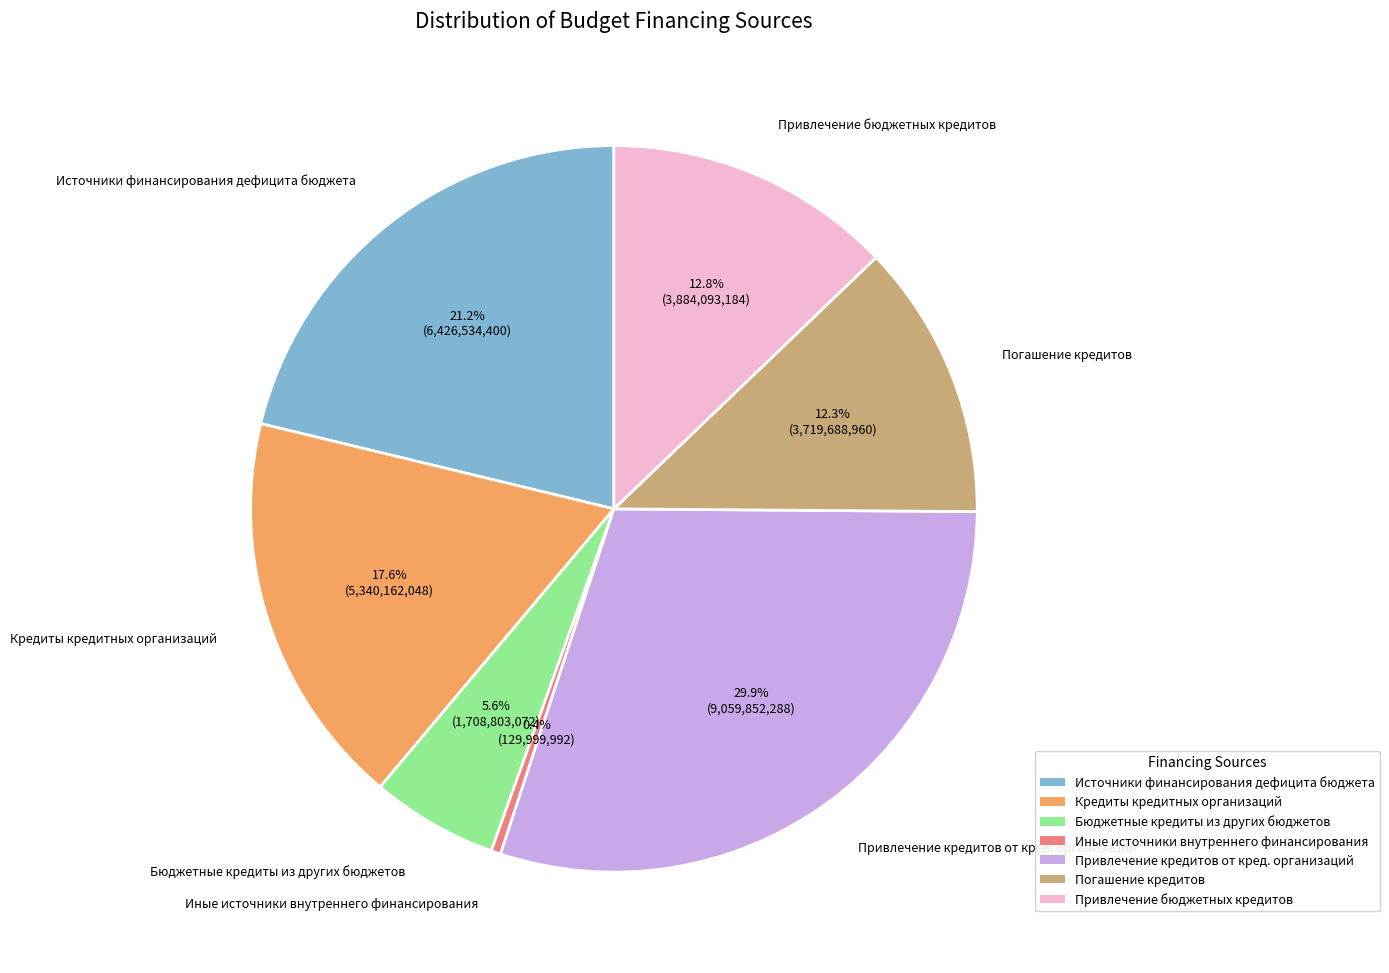

What percentage is the Бюджетные кредиты из других бюджетов slice, to the nearest percent?

6%